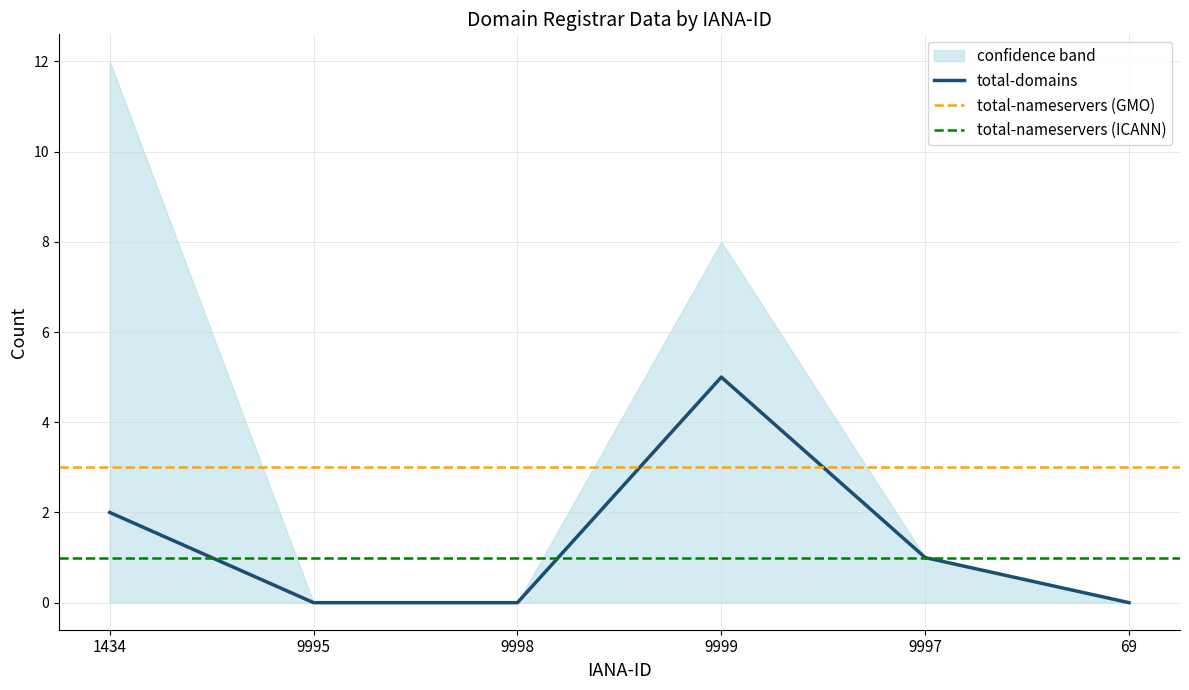

The value at 9995 is 0. True or false?

True